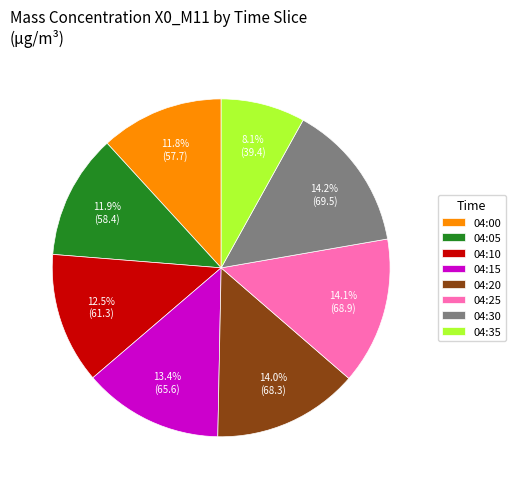

What is the ratio of the value at 04:00 to the value at 04:05?

1.0